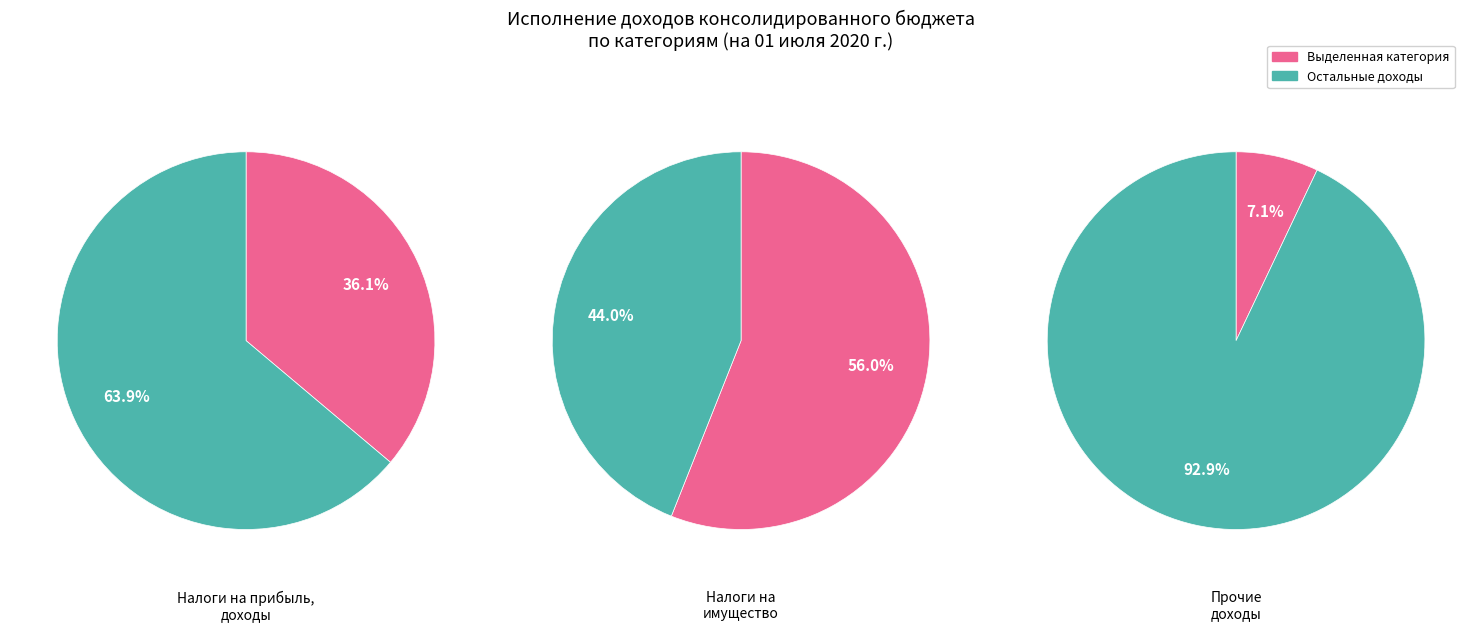

Is there a majority slice in this chart?

Yes